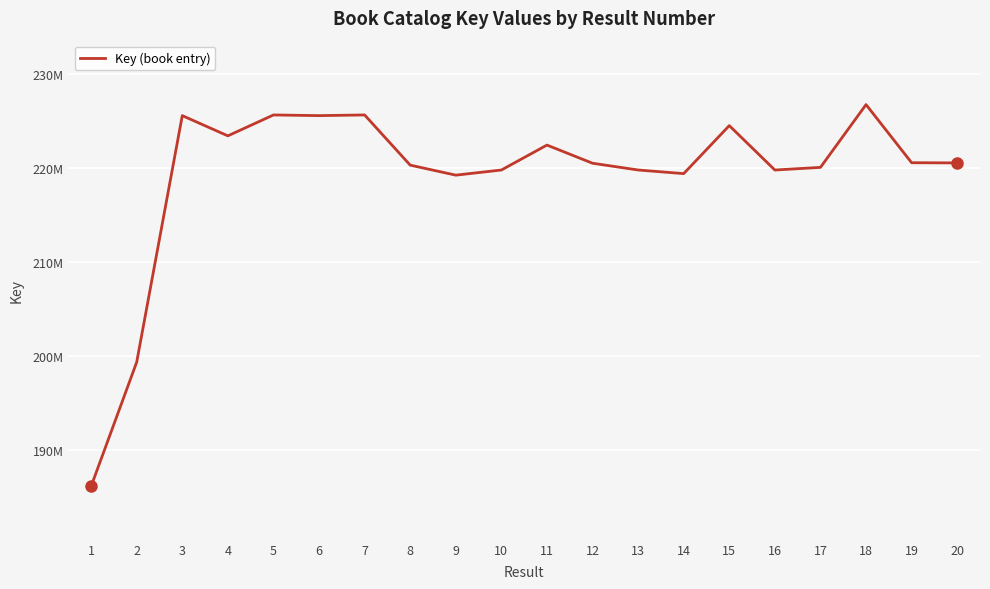

Where is the data nearest to the value 206464087?

2